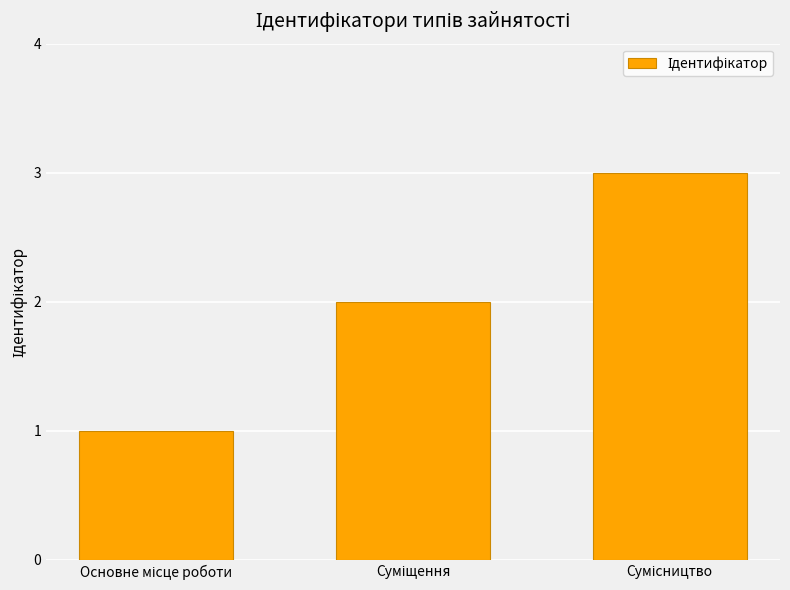

How many bars are there in total?

3